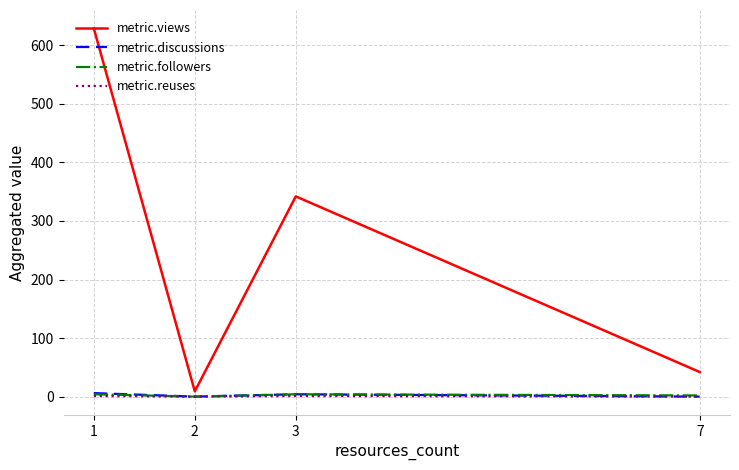

The value of metric.views at 7 is 42. True or false?

True